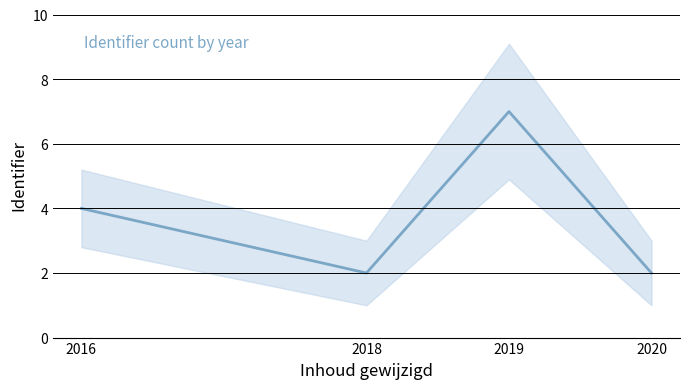

At which label does the data first exceed 4?

2019